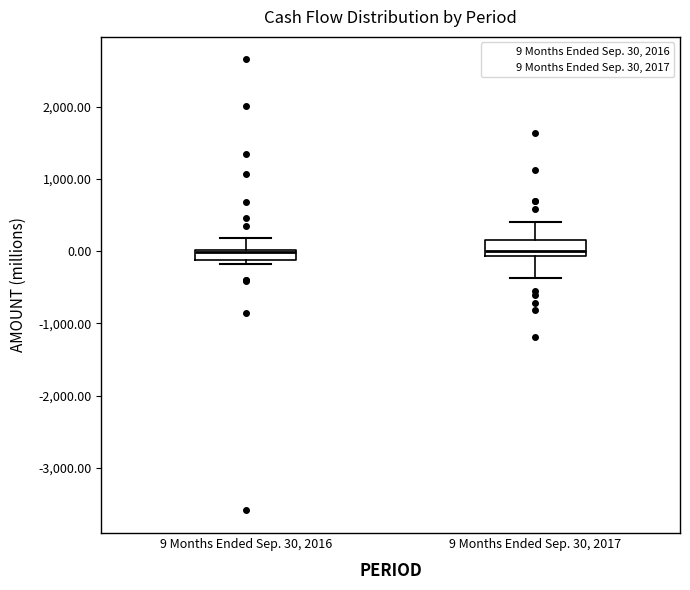

Where does the lower whisker of the box for 9 Months Ended Sep. 30, 2017 end on the y-axis? The values are not printed on the chart, so give them approximately, as read against the axis.

-400